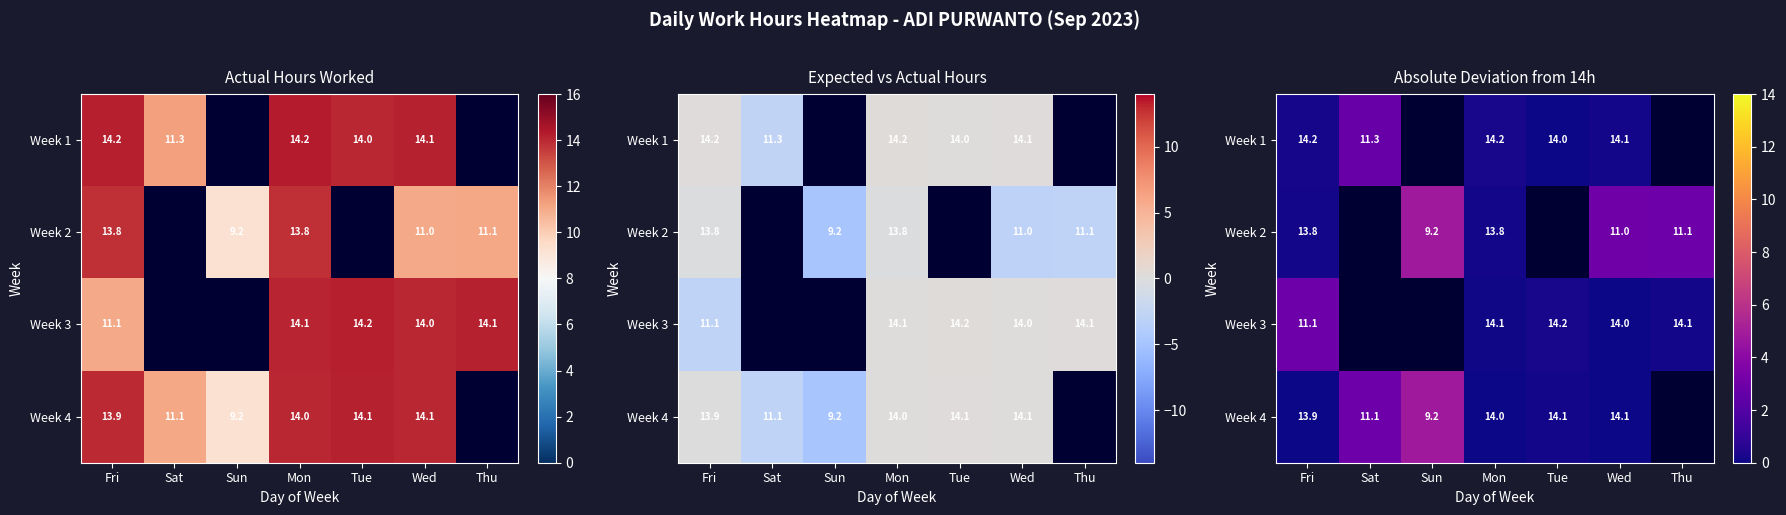

True or false: Week 3 has a value of 0.2 at Tue.

True